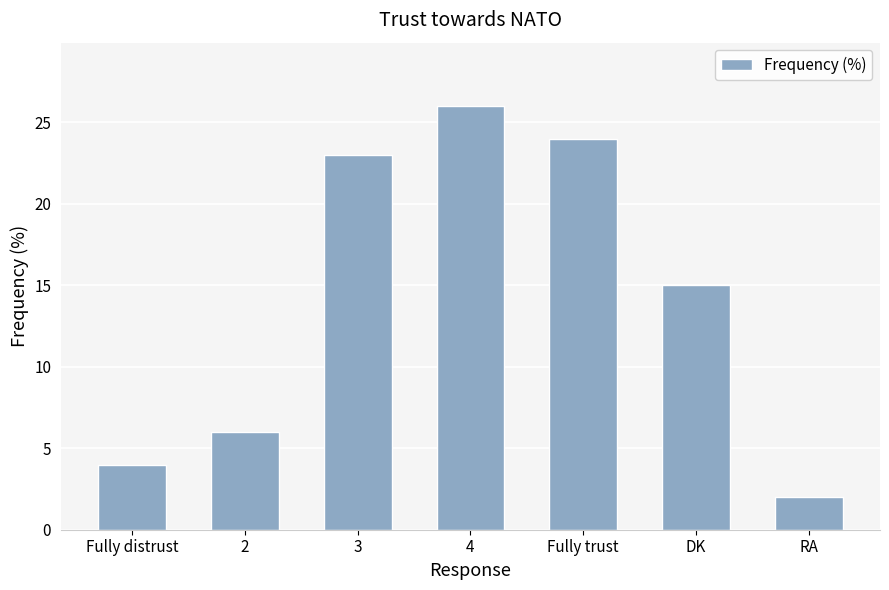

What position from the right is 2?

6